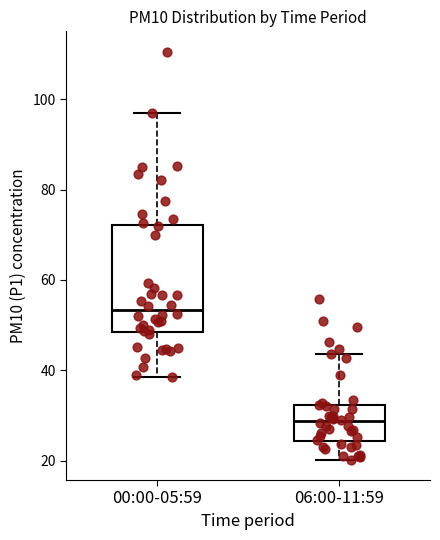

Reading left to right, read every box against the y-axis: the position of its median line, the range the box covers, and the ends of its whiskers. The values are not printed on the chart, so give them approximately, as read against the axis.

00:00-05:59: median 54, box 48 to 72, whiskers 38 to 96
06:00-11:59: median 28, box 24 to 32, whiskers 20 to 44